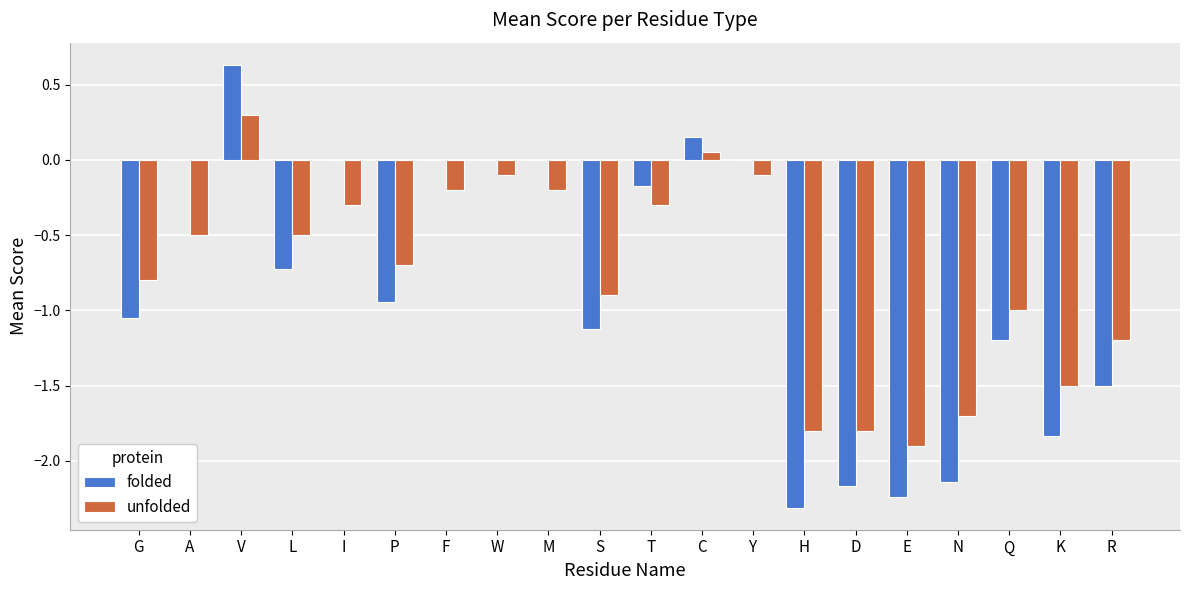

Count the number of categories in the chart.

20